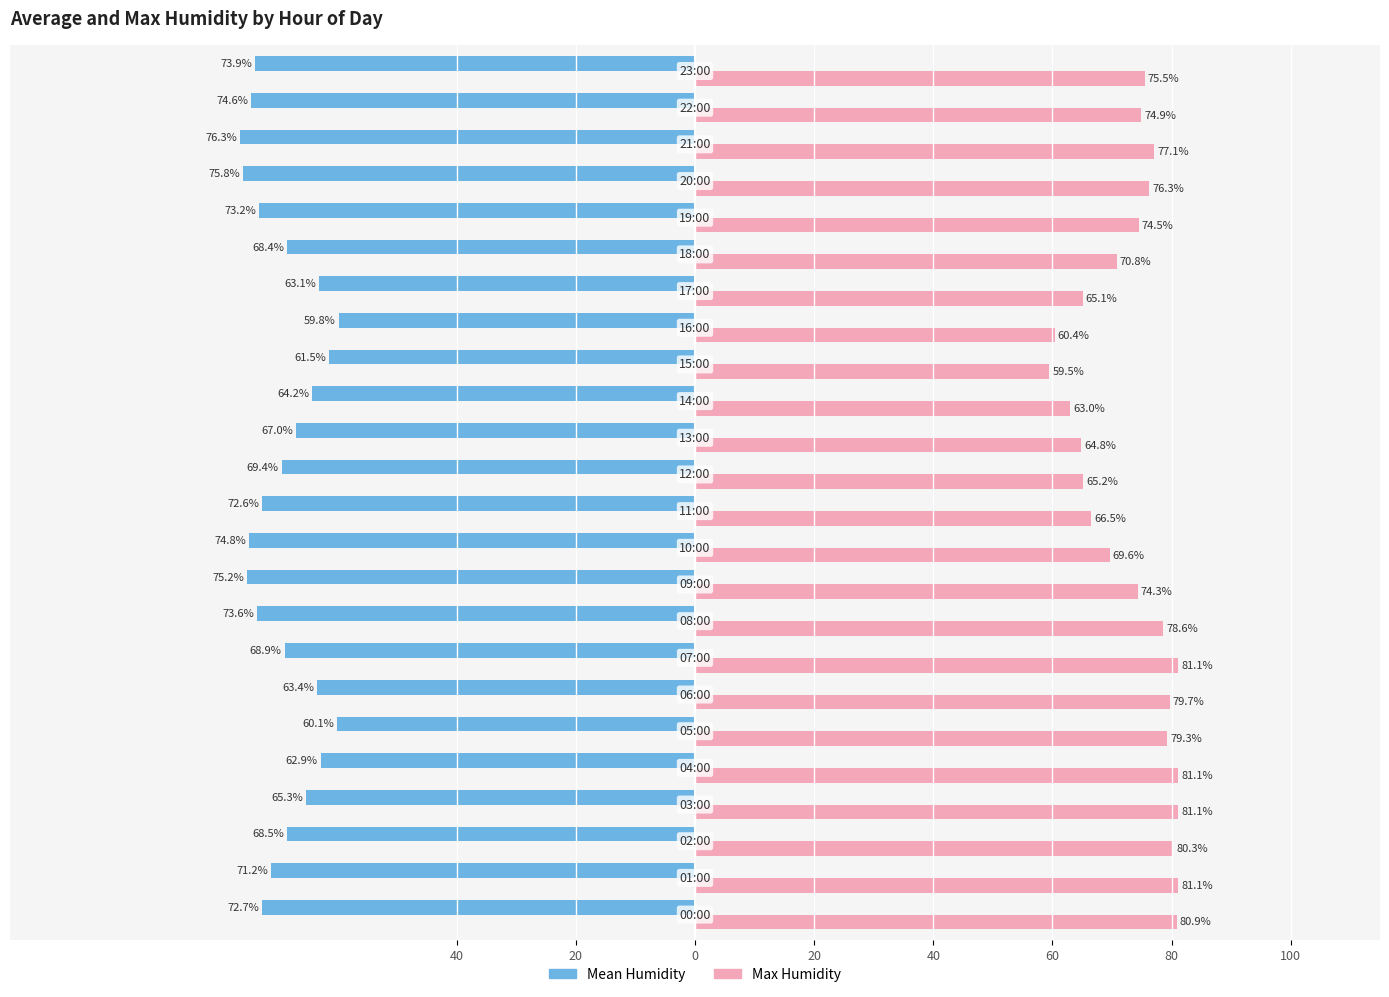

Which series has the largest range (max minus min)?

Max Humidity